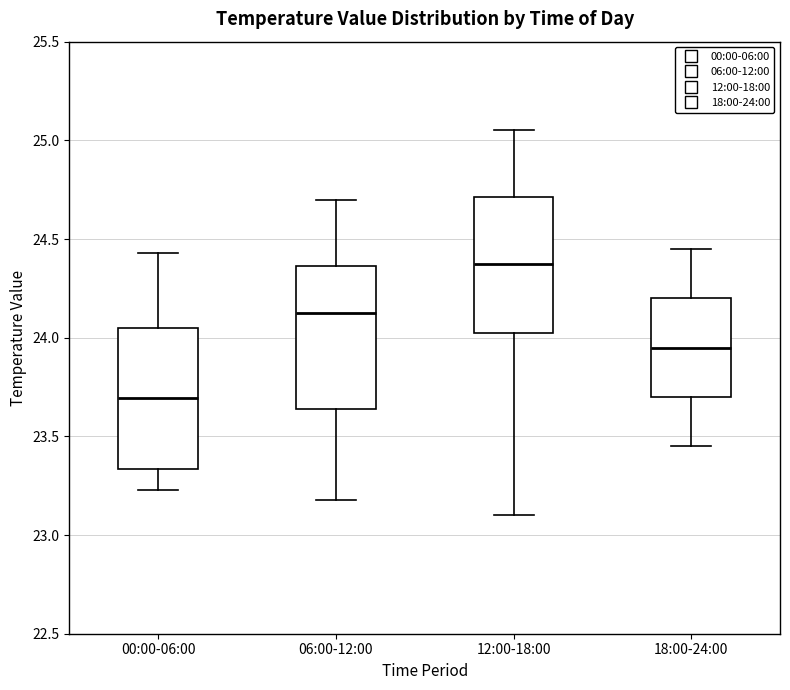

Which box has the highest median line?

12:00-18:00